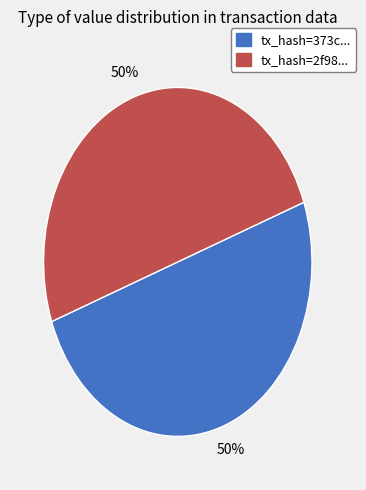

To the nearest percent, what is the average slice percentage?

50%